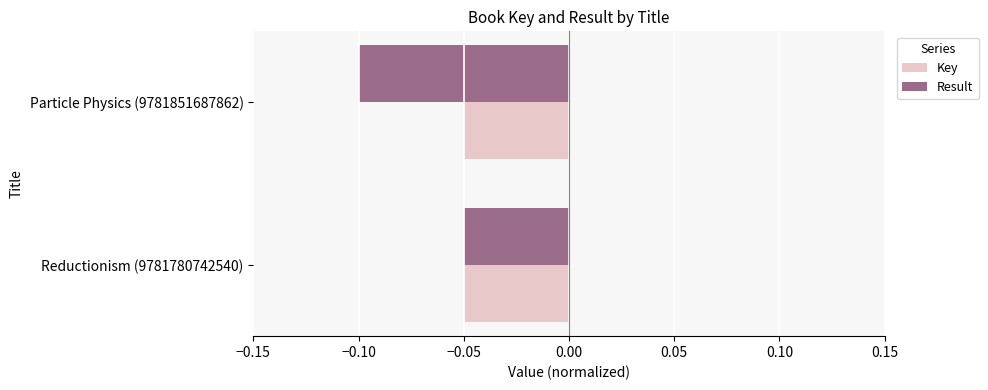

The Key series shows -0.1 at Reductionism (9781780742540). True or false?

True